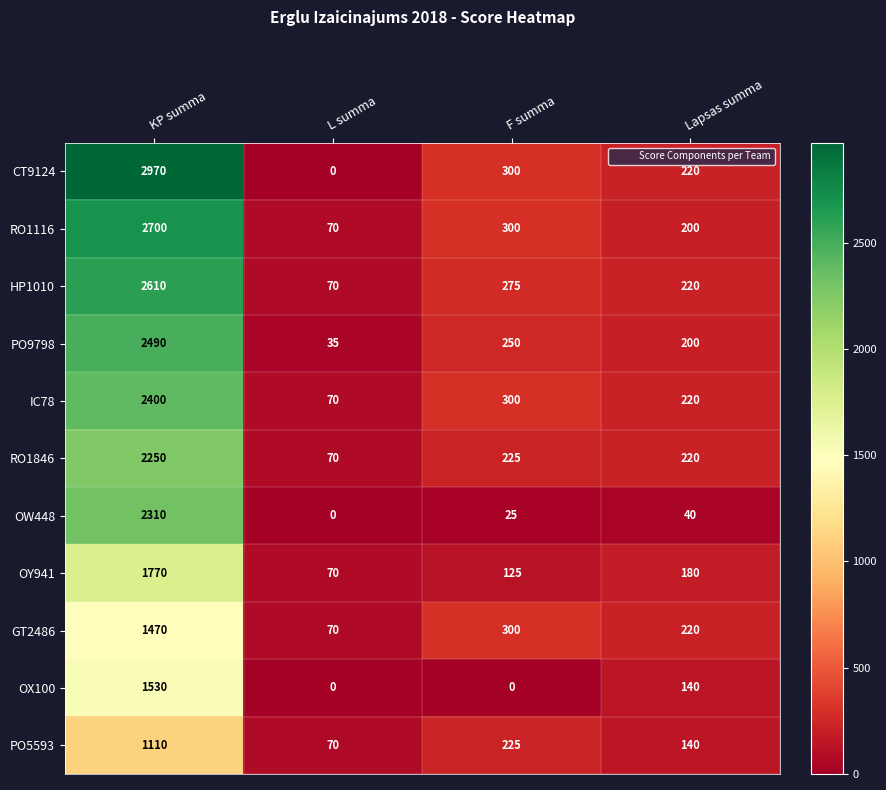

How many values in OW448 are above zero?

3